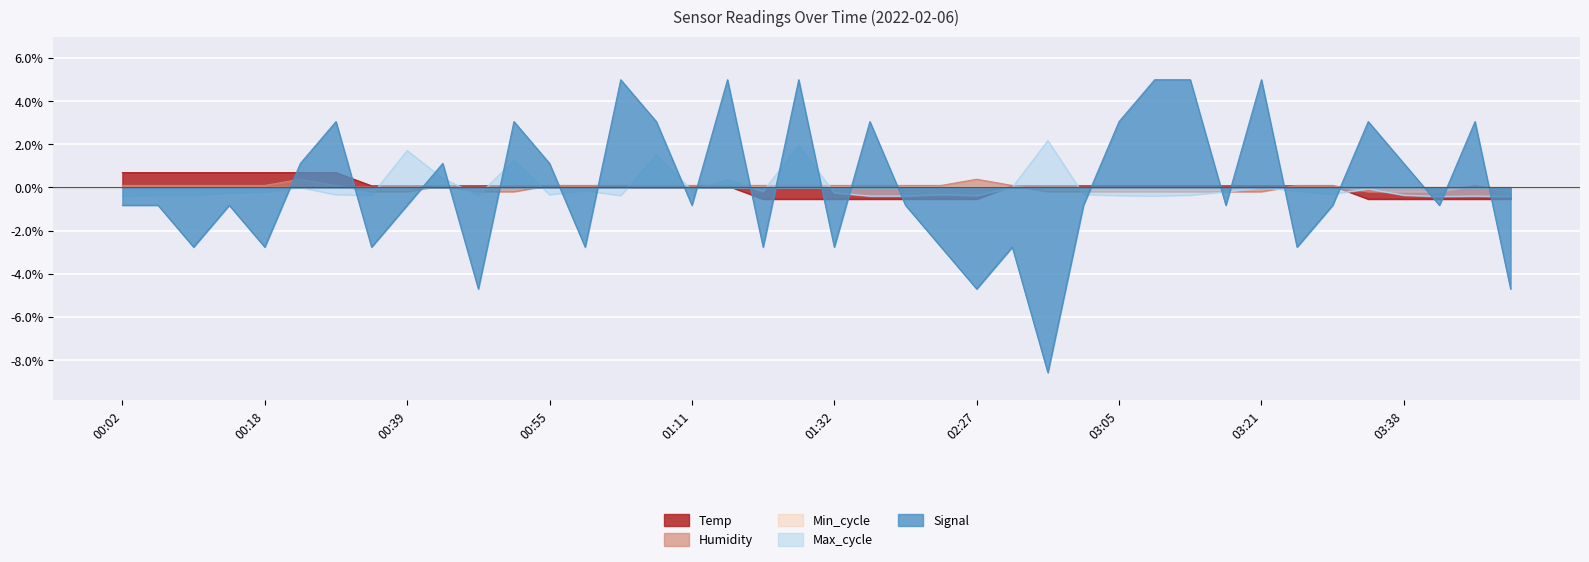

Which series has the largest range (max minus min)?

Signal